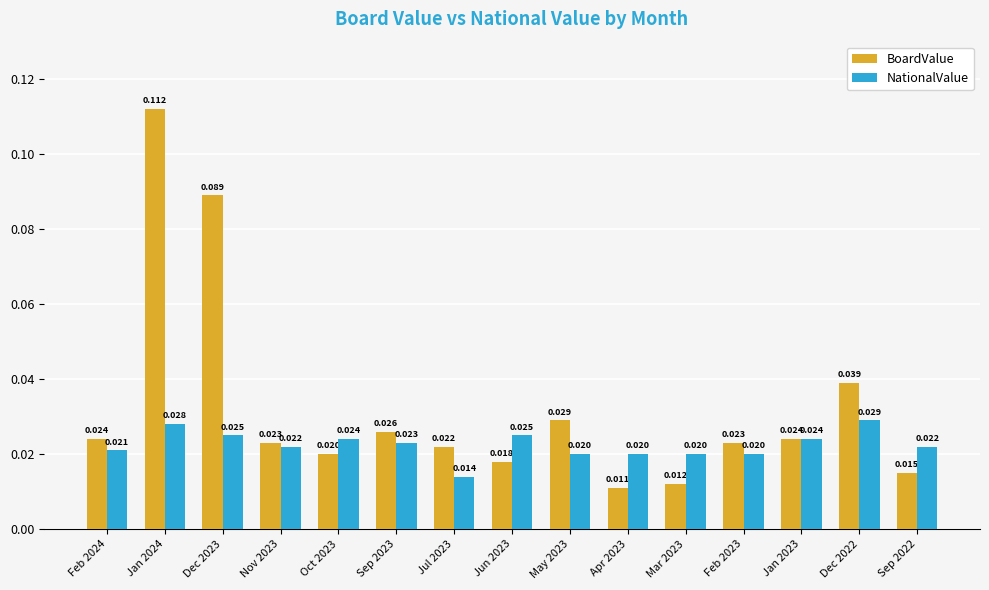

At how many categories does at least one series exceed 0?

15